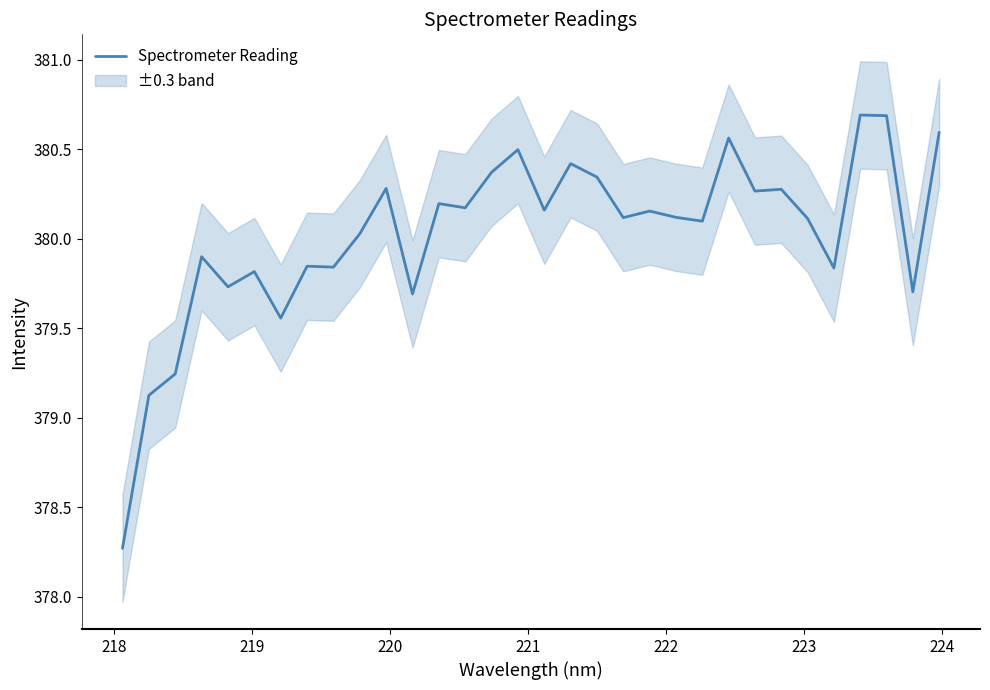

What is the difference between the maximum and second lowest values?

1.6